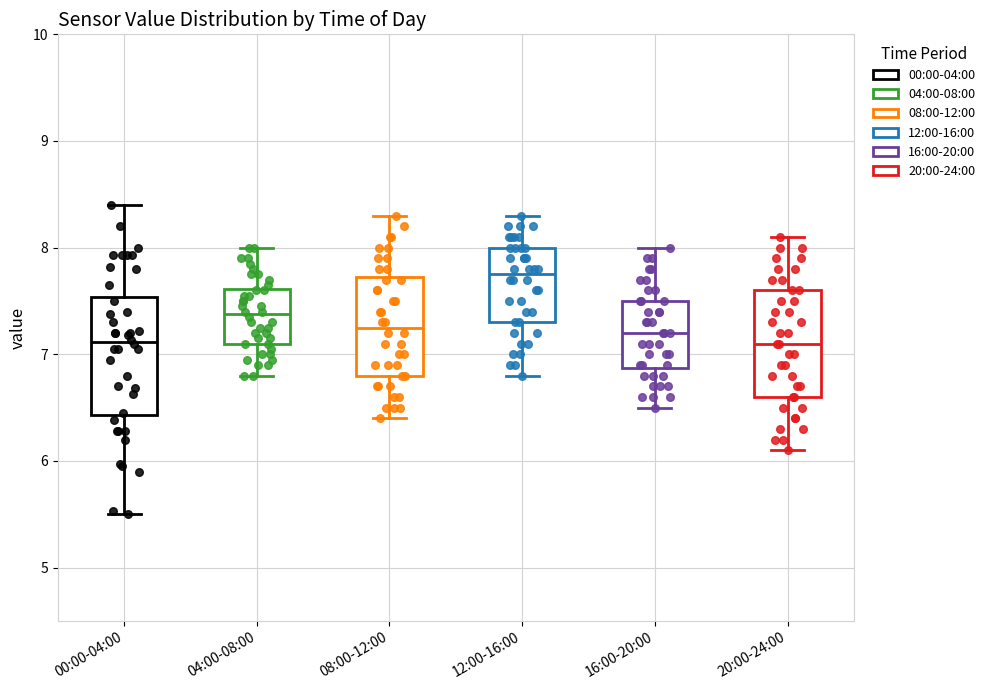

Which box's median line is the highest?

12:00-16:00